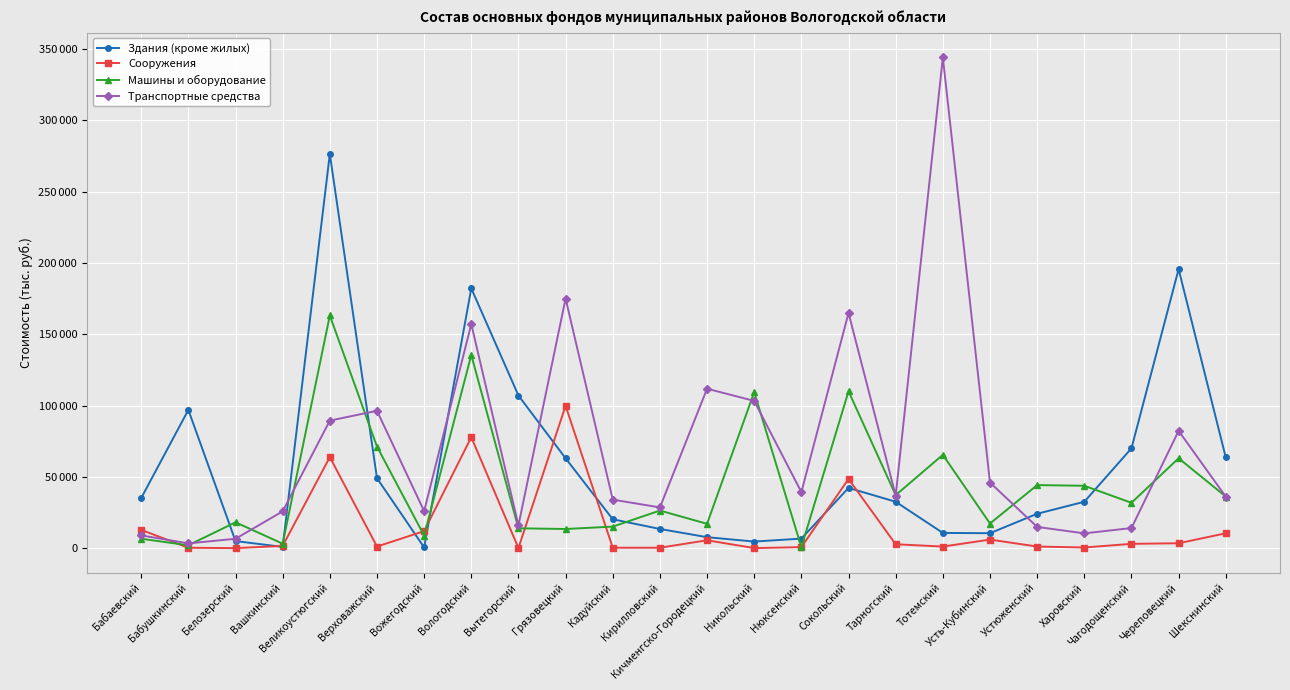

Reading left to right, what are all the values shown in this chart?

Здания (кроме жилых): 35106	96980	4990	903	276453	49103	547	182189	107046	63023	20280	13482	7714	4640	6723	42271	32568	10697	10513	24131	32567	70015	195654	63639
Сооружения: 12844	297	49	1578	63884	1154	11972	77830	106	99849	320	325	5542	73	732	48545	2747	1149	6018	1160	481	3049	3460	10452
Машины и оборудование: 6617	2036	18158	3169	163182	71283	8838	135452	13941	13465	15128	26383	17093	109469	712	110025	37188	65471	17285	44242	43763	31822	63054	36210
Транспортные средства: 8967	3373	6602	25815	89441	96346	25986	157129	16028	175026	34044	28590	111815	103281	39348	164914	36892	344114	46015	14914	10388	14122	82271	36138